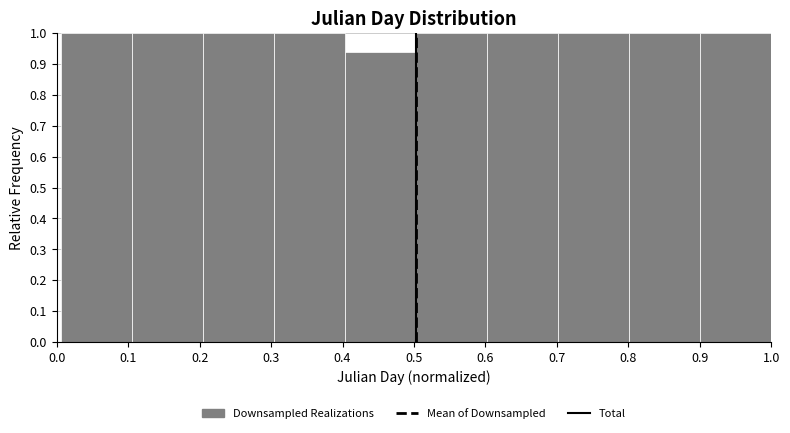

Reading left to right, transcribe this chart: for each bar, give the range it covers on the x-axis and its height. Neither the bar edges nor the heights are printed on the chart, so give them approximately, as read against the axes.

0.01 to 0.11: 1.00
0.11 to 0.21: 1.00
0.21 to 0.30: 1.00
0.30 to 0.40: 1.00
0.40 to 0.50: 0.94
0.50 to 0.60: 1.00
0.60 to 0.70: 1.00
0.70 to 0.80: 1.00
0.80 to 0.90: 1.00
0.90 to 1.00: 1.00